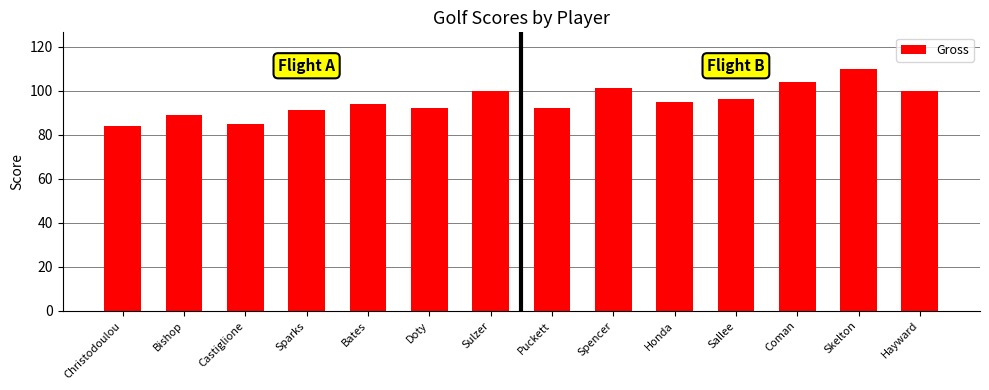

What is the change in value from Sparks to Skelton?

+19